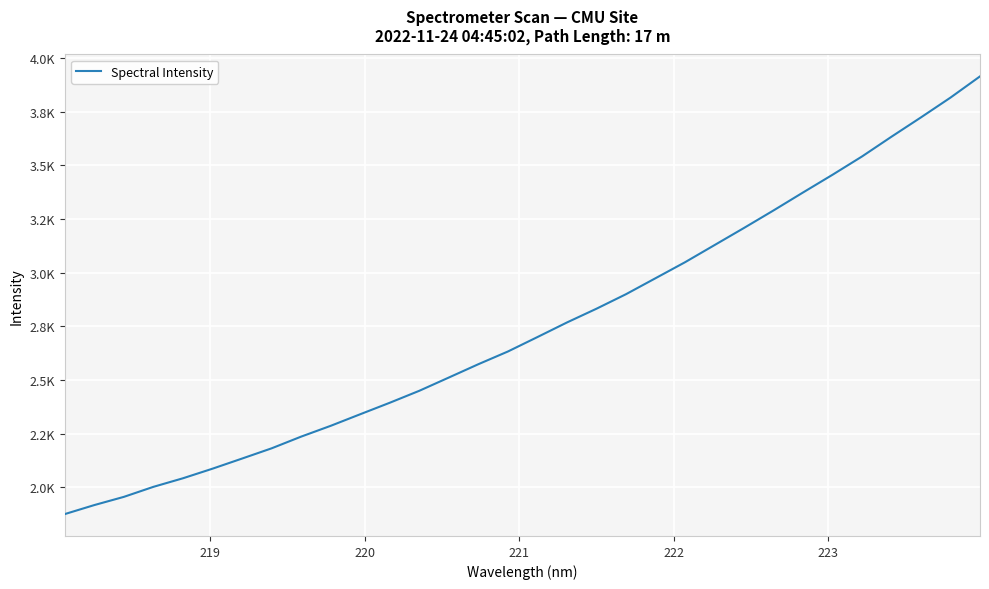

Does the chart have visible grid lines?

Yes